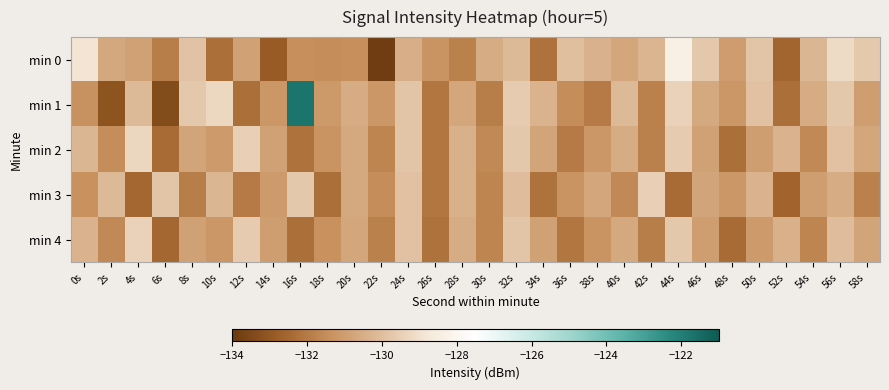

At how many categories does at least one series exceed -129?

3